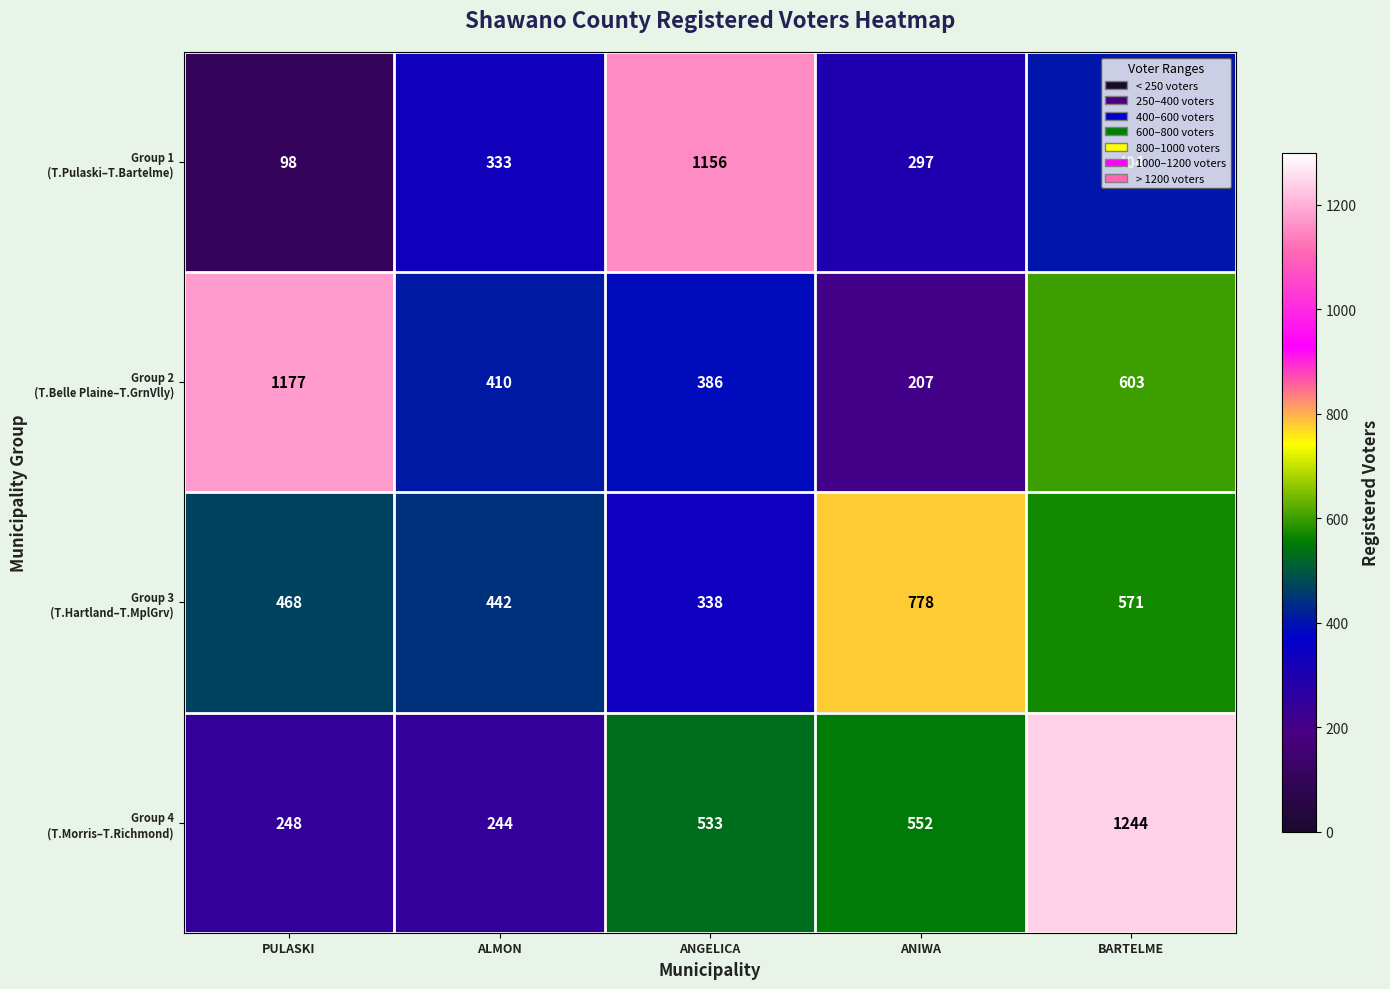

Which label corresponds to the largest value in the chart?

BARTELME